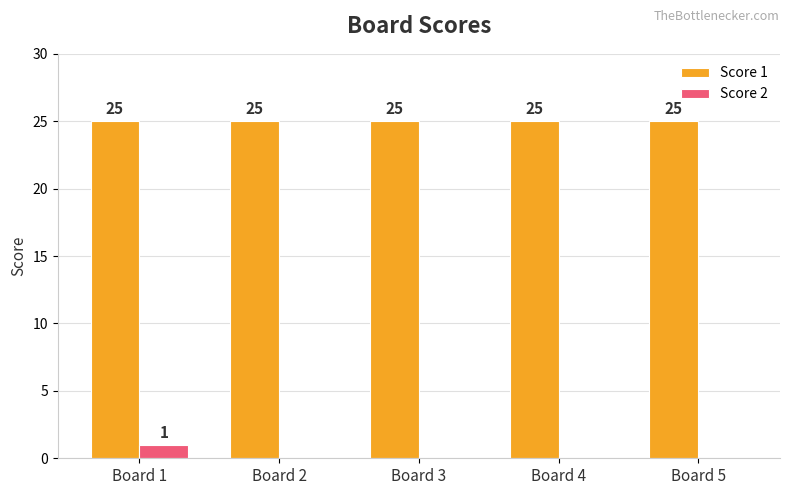

At which category is the sum across all series the highest?

Board 1